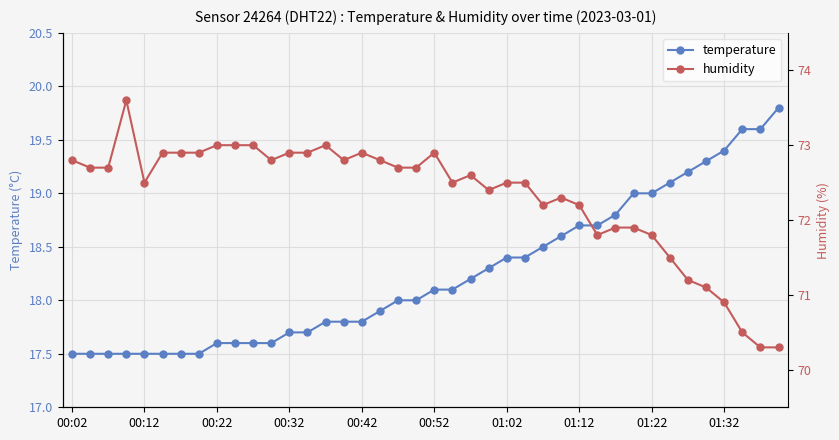

Which series changed the most between 01:12 and 30?

temperature